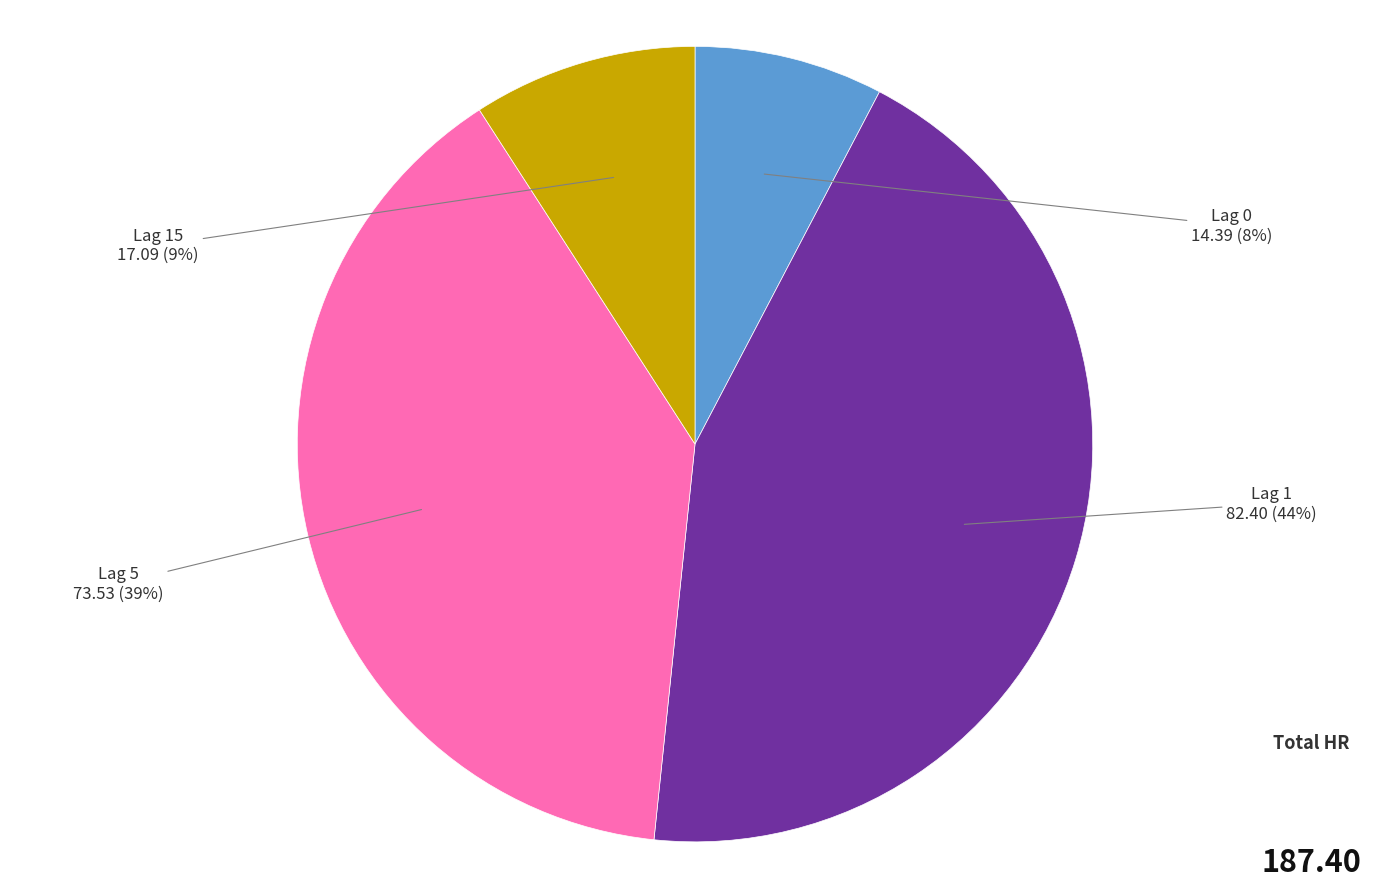

Which slice is the smallest?

Lag 0